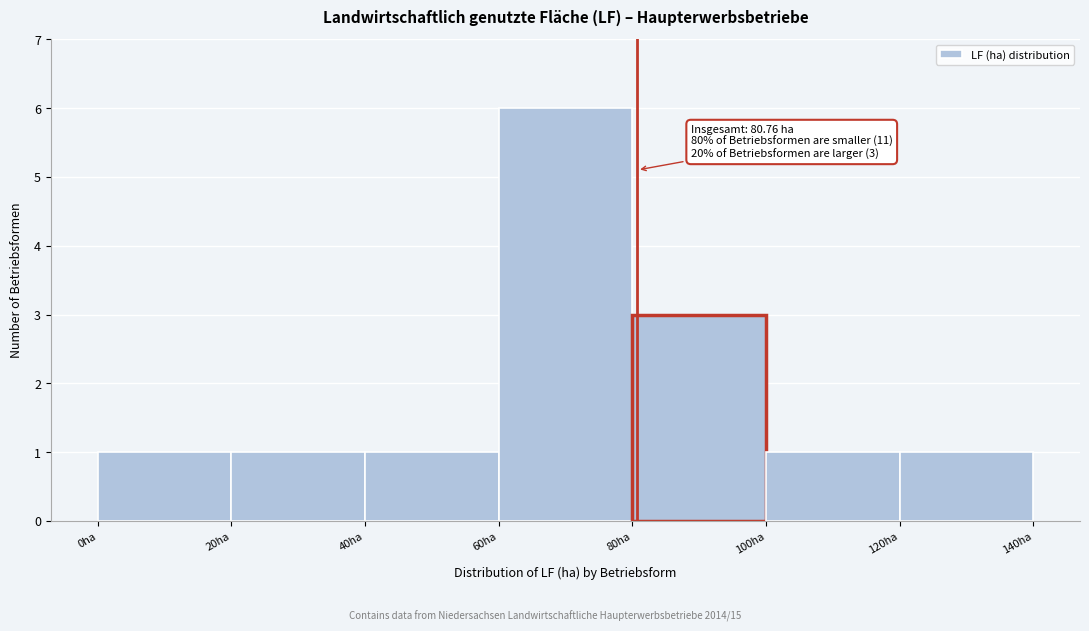

Which range on the x-axis has the tallest bar?

60 to 80